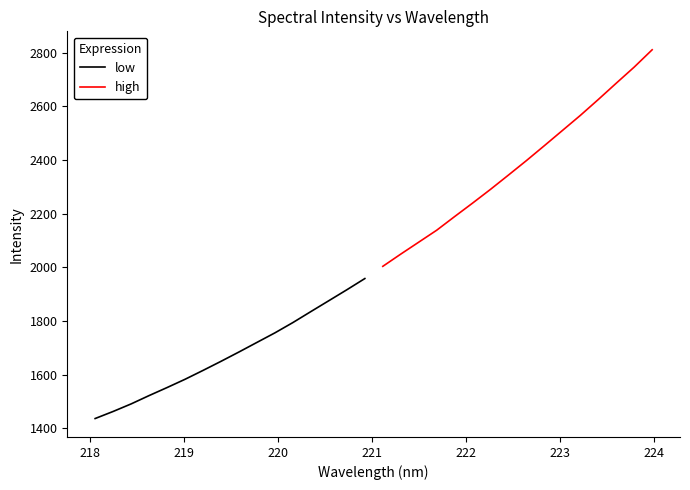

What is the minimum value for low?

1436.6